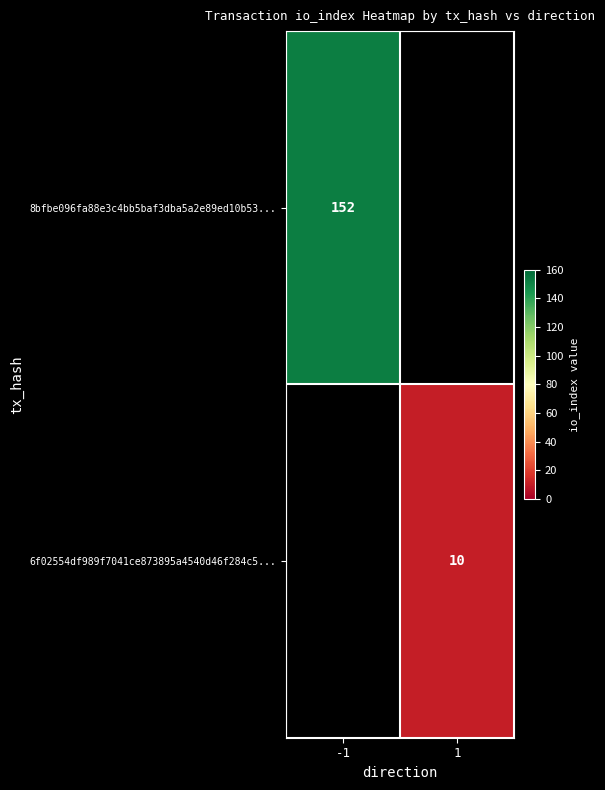

The 8bfbe096fa88e3c4bb5baf3dba5a2e89ed10b53... series shows 152 at -1. True or false?

True